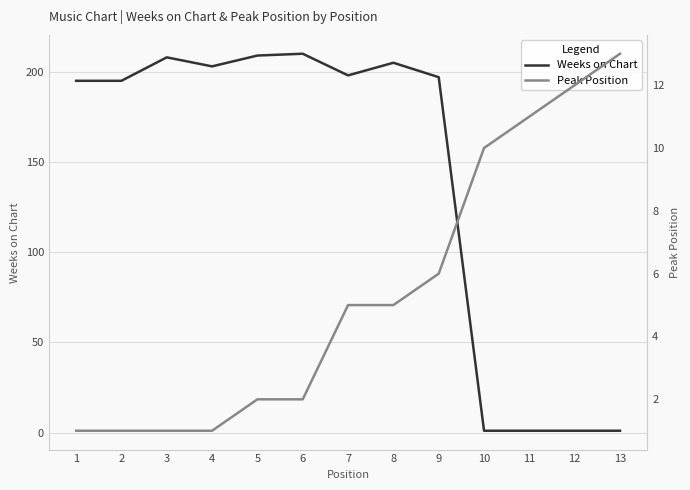

How many data points in Weeks on Chart are above 197?

6